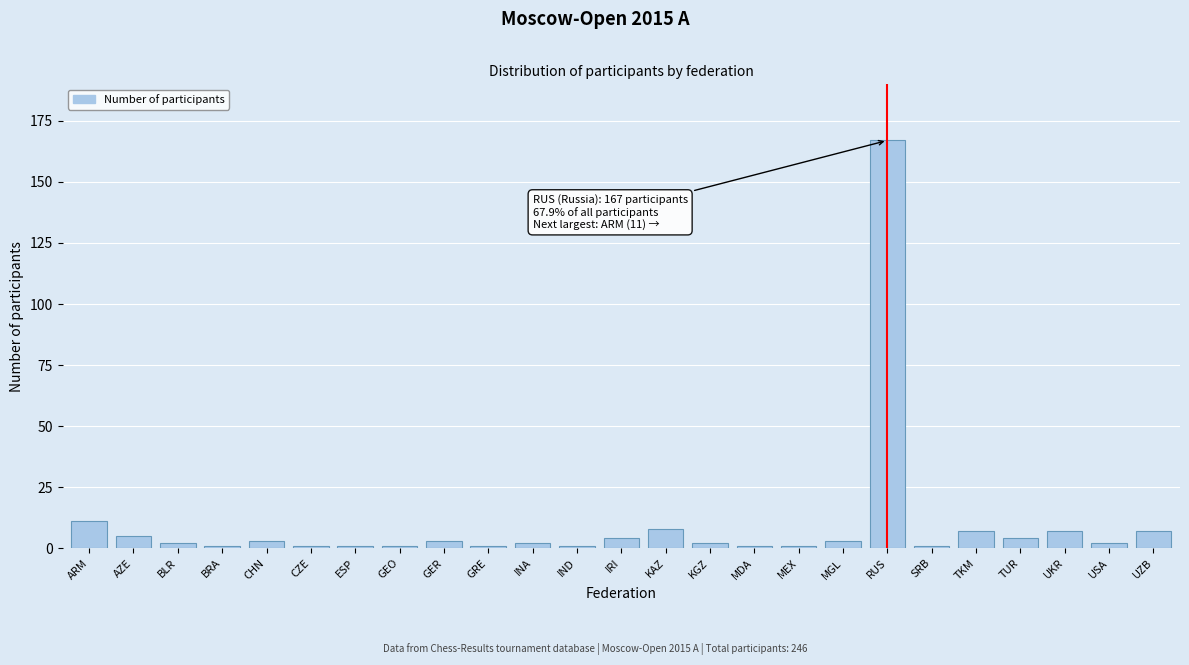

Reading left to right, what are all the values shown in this chart?

ARM=11	AZE=5	BLR=2	BRA=1	CHN=3	CZE=1	ESP=1	GEO=1	GER=3	GRE=1	INA=2	IND=1	IRI=4	KAZ=8	KGZ=2	MDA=1	MEX=1	MGL=3	RUS=167	SRB=1	TKM=7	TUR=4	UKR=7	USA=2	UZB=7